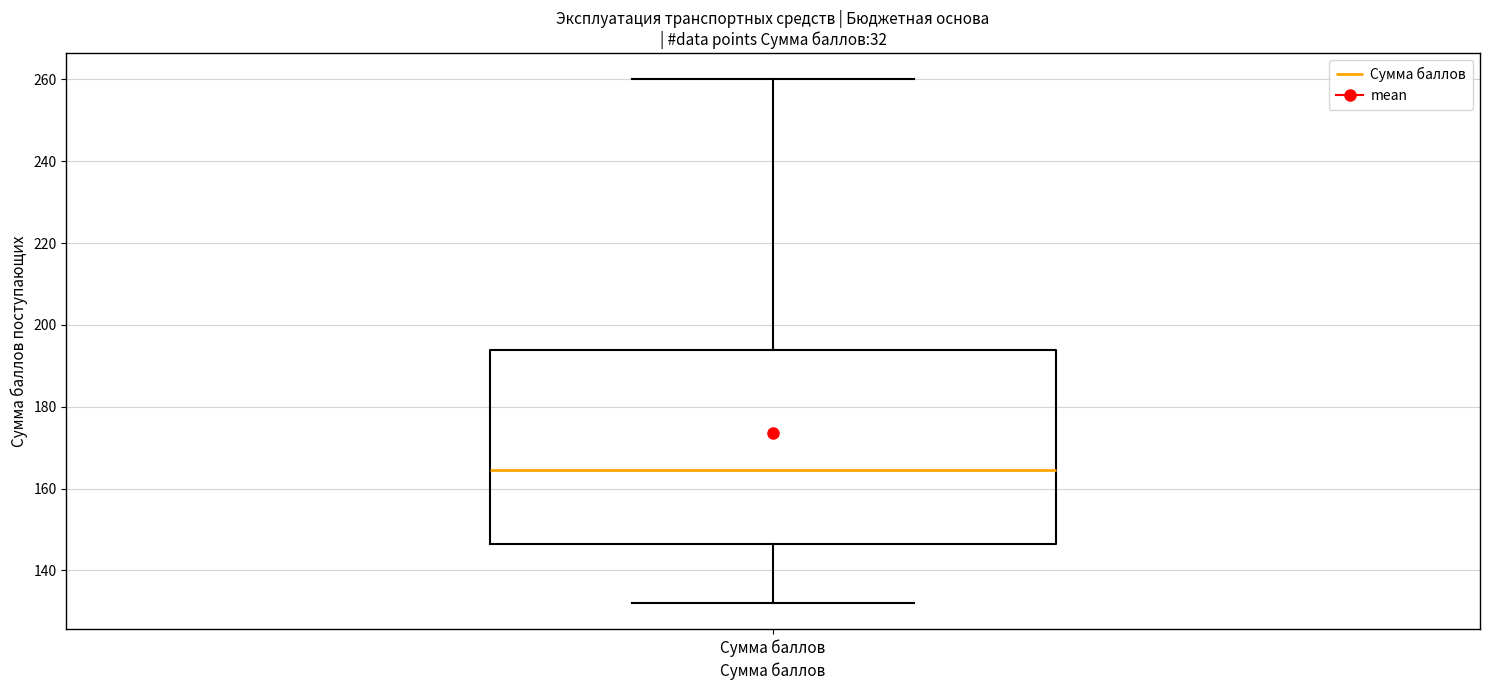

Read this box plot against the y-axis: the position of the median line, the range covered by the box, and the ends of both whiskers. The values are not printed on the chart, so give them approximately, as read against the axis.

median 164, box 146 to 194, whiskers 132 to 260